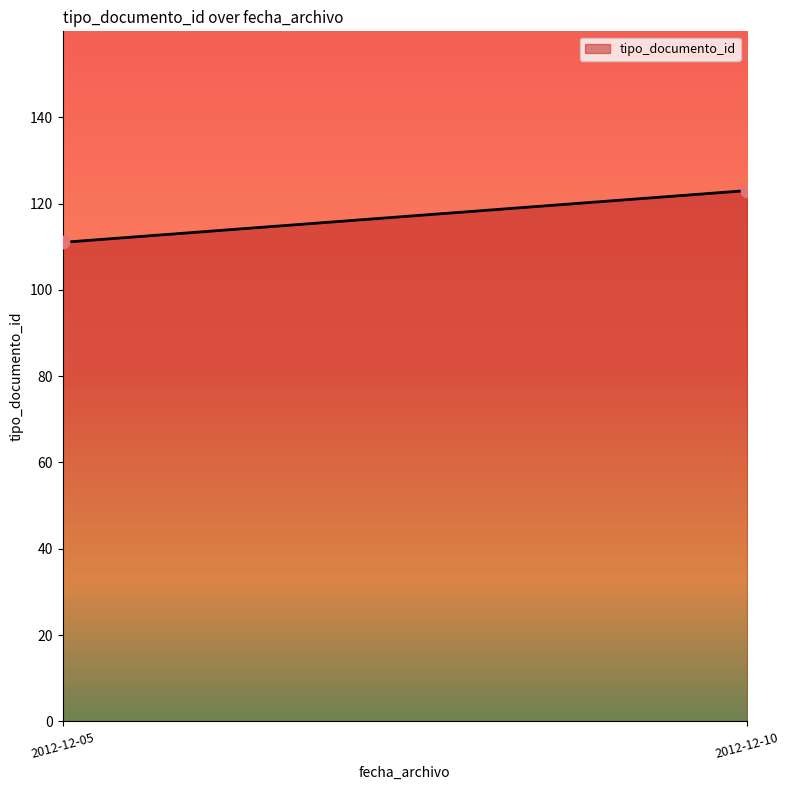

What is the average Y value?

117